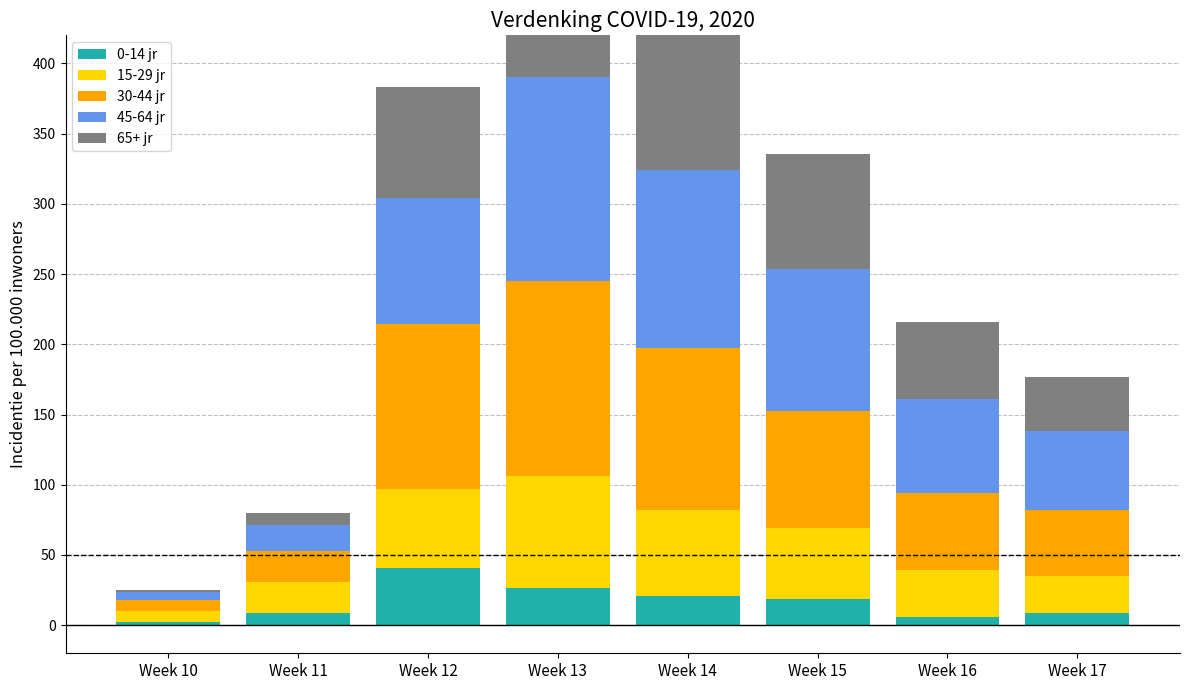

Which has a higher value, Week 14 or Week 12?

Week 12